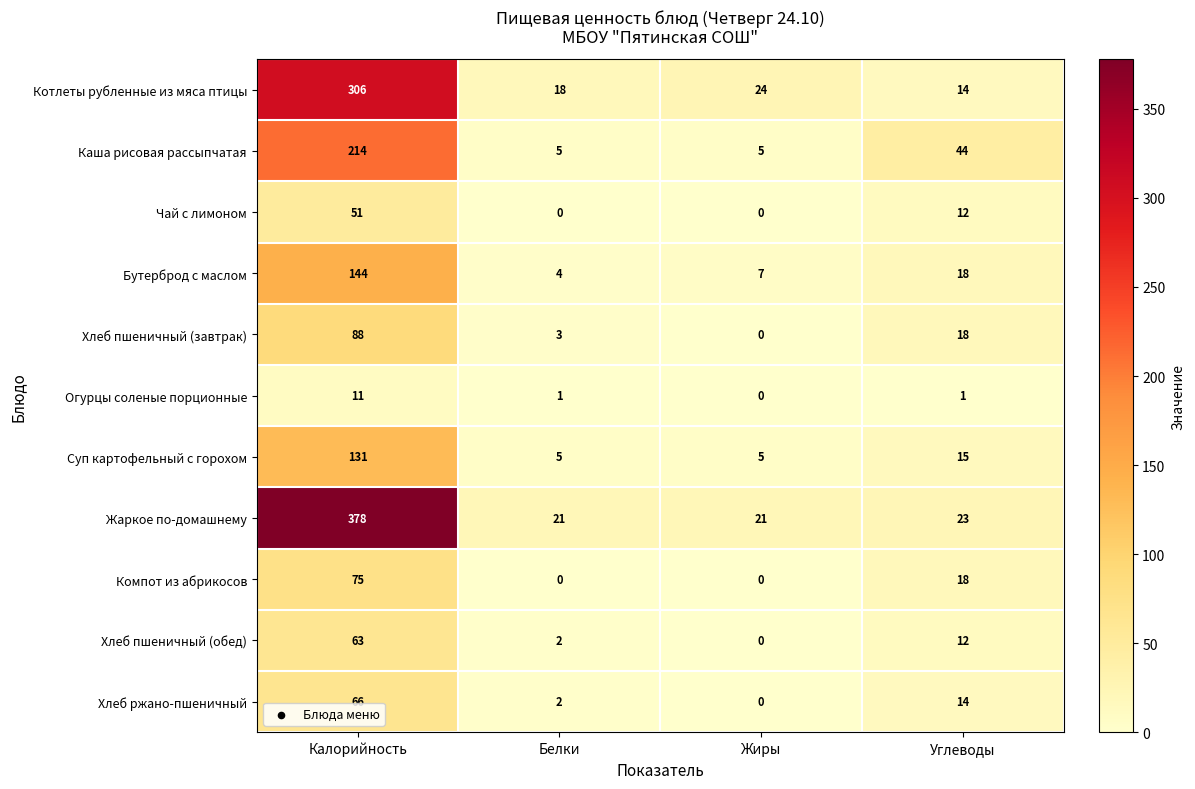

Which series changed the most between Калорийность and Углеводы?

Жаркое по-домашнему